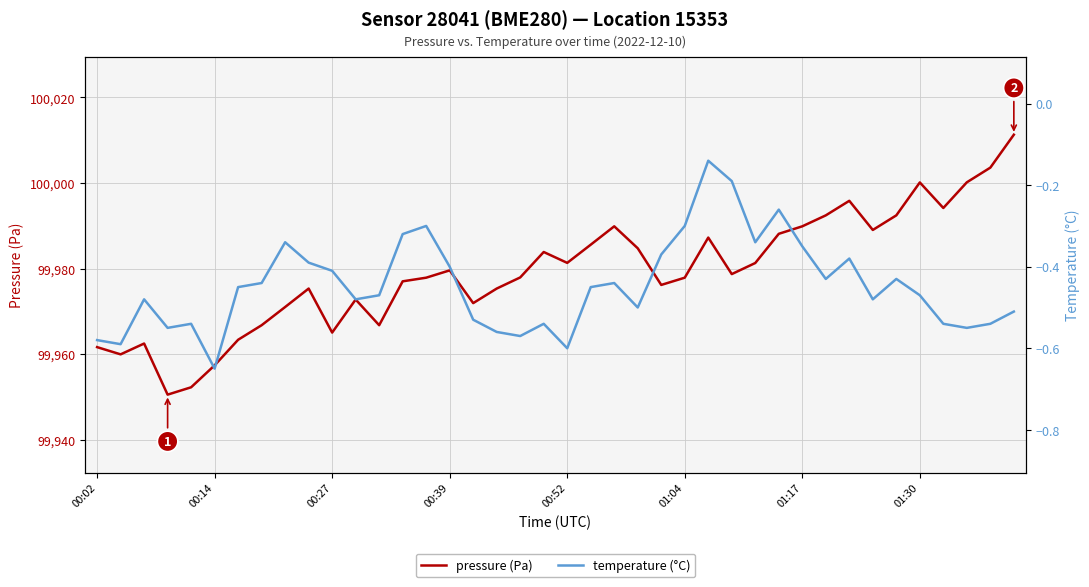

What are all the series names shown in the legend?

pressure (Pa), temperature (°C)